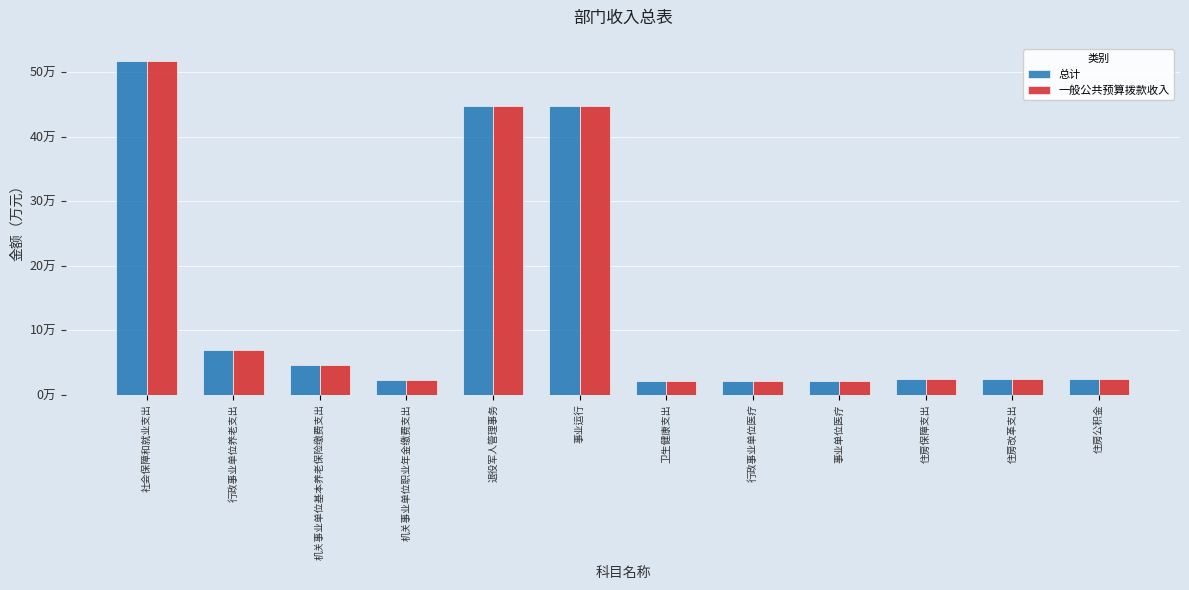

Rank the series at 机关事业单位基本养老保险缴费支出 from lowest to highest value.

总计, 一般公共预算拨款收入